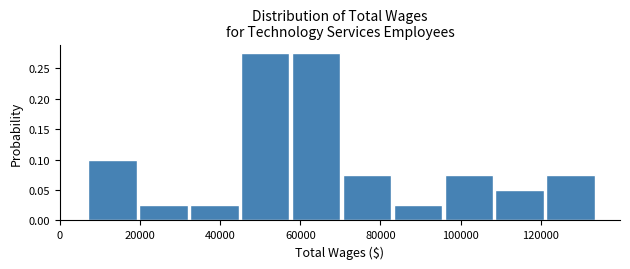

Reading left to right, list every bar in this chart as the range it spans on the x-axis followed by its height. Neither the bar edges nor the heights are printed on the chart, so give them approximately, as read against the axes.

8000 to 20000: 0.100
20000 to 32000: 0.025
32000 to 46000: 0.025
46000 to 58000: 0.275
58000 to 70000: 0.275
70000 to 84000: 0.075
84000 to 96000: 0.025
96000 to 108000: 0.075
108000 to 122000: 0.050
122000 to 134000: 0.075